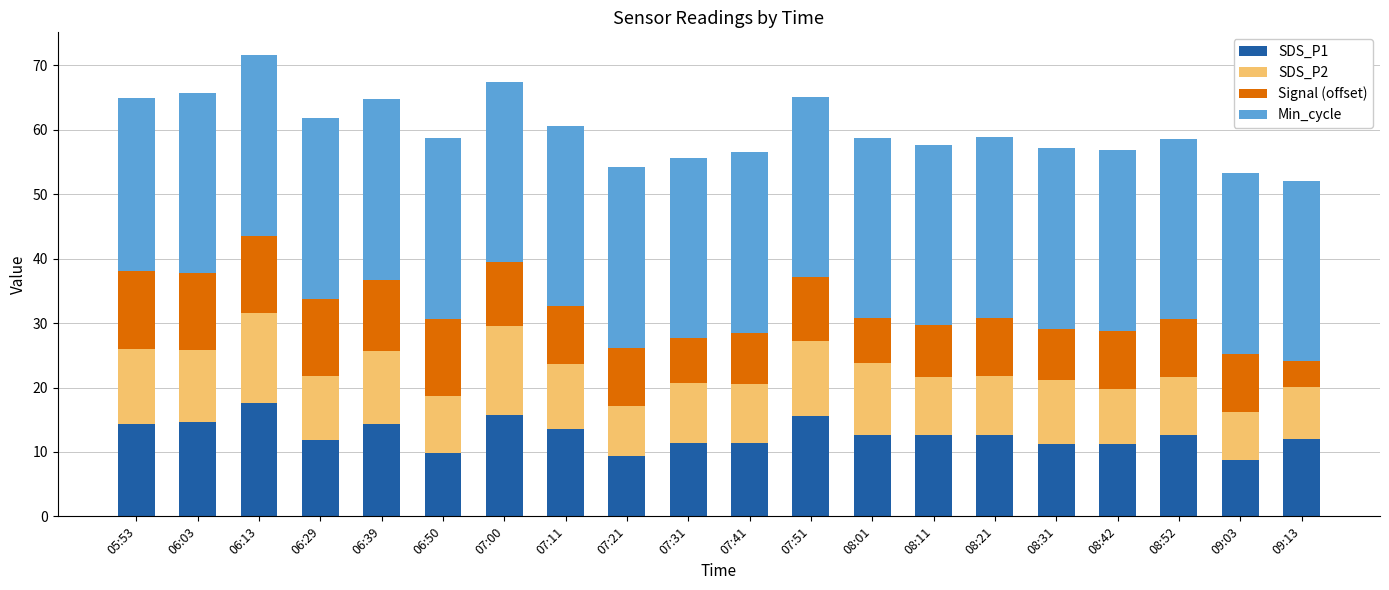

Which category has the highest value in the SDS_P1 series?

06:13